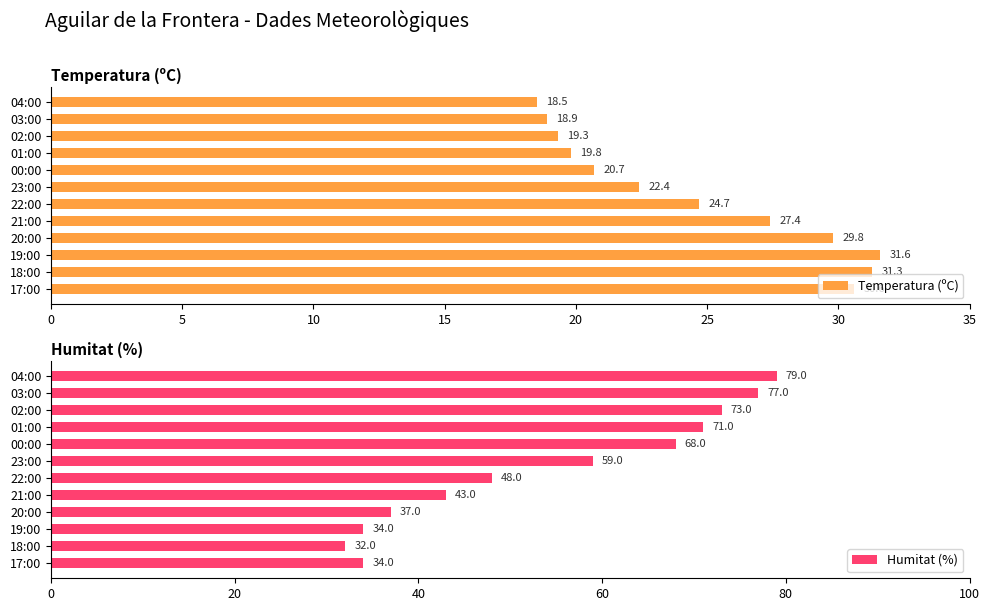

What is the approximate value of Humitat (%) at 01:00?

71